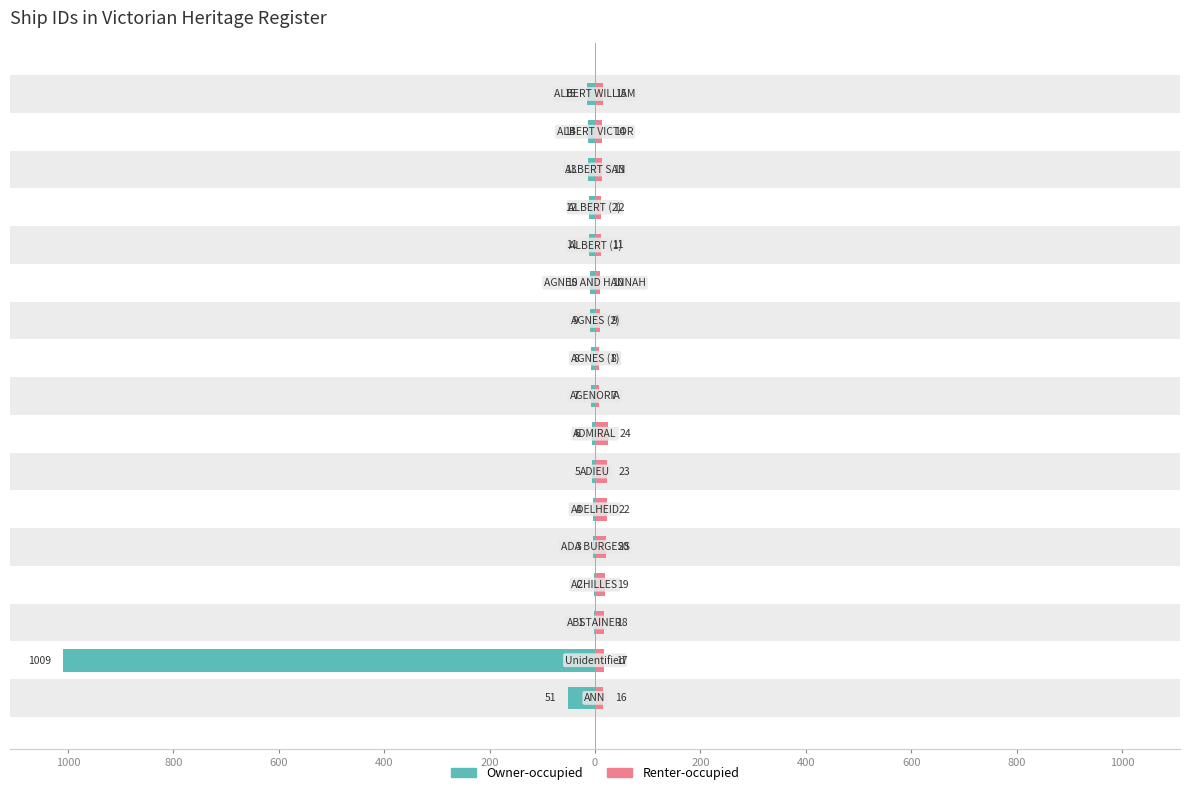

How many values in the Owner-occupied series exceed -9?

8